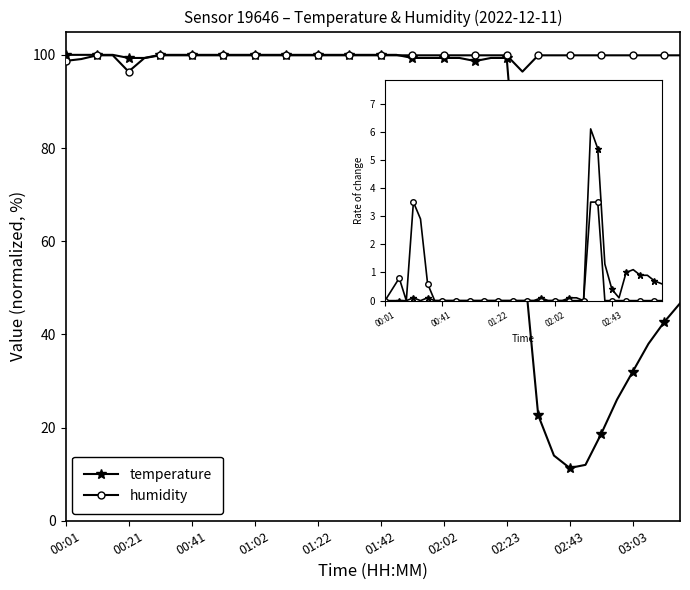

Rank the series by their average value, from highest to lowest.

humidity, temperature